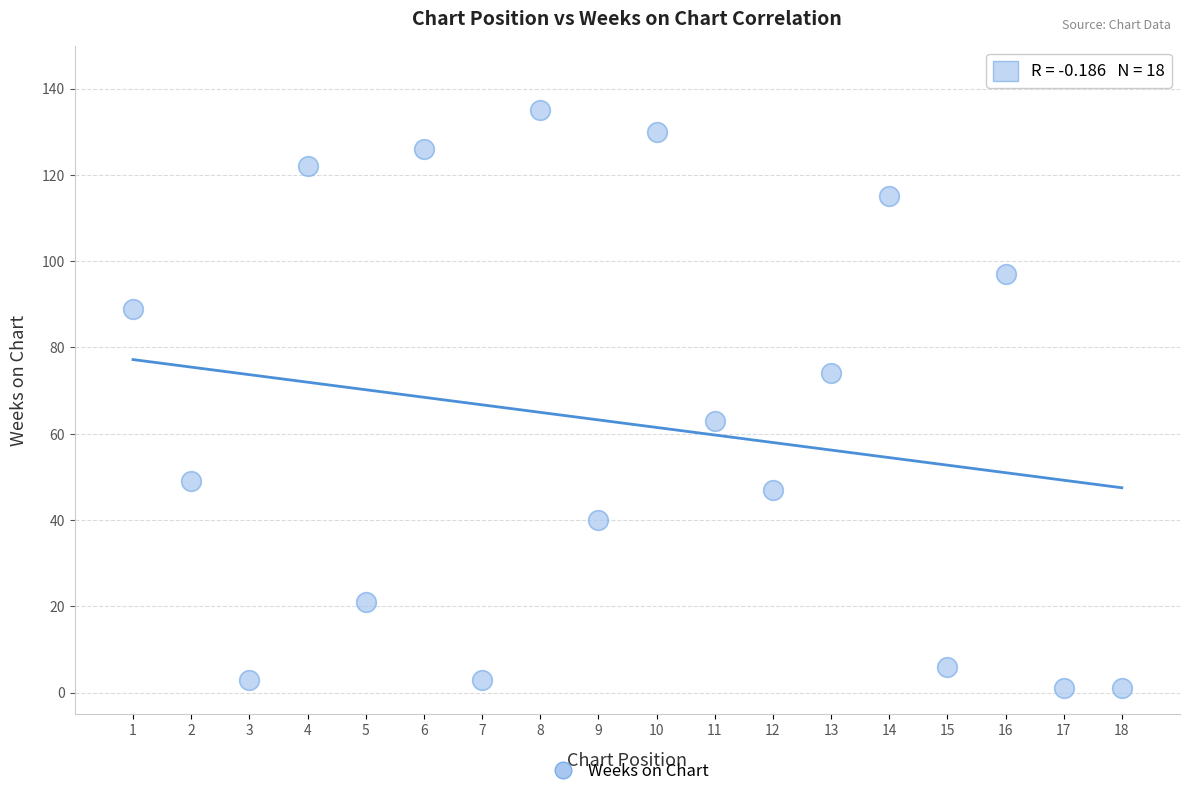

What is the range of Y values (max minus min)?

134